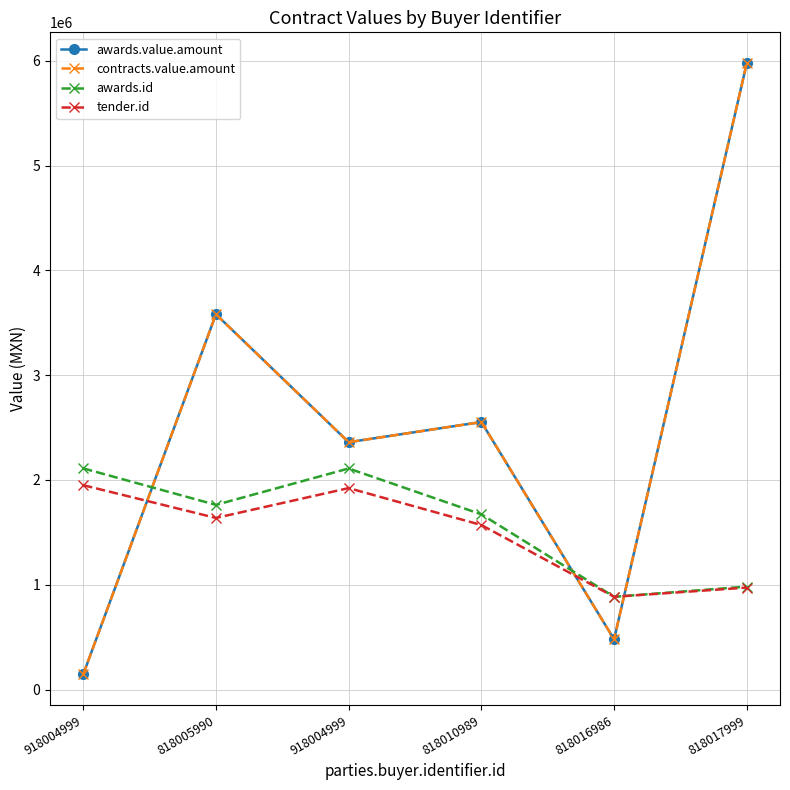

What is the minimum value shown in the chart?

144069.8